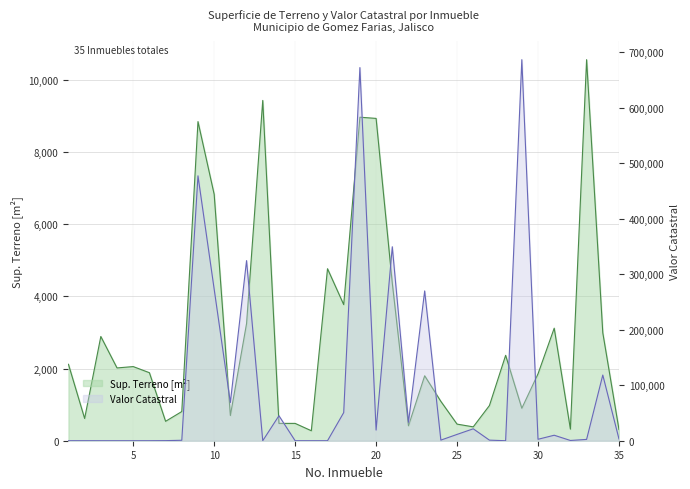

The value of Valor Catastral at 21 is 583164.6. True or false?

False